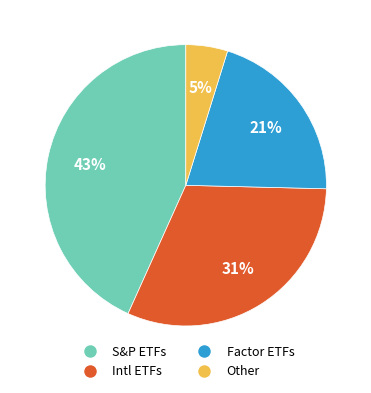

Rank the categories by value from highest to lowest.

S&P ETFs, Intl ETFs, Factor ETFs, Other